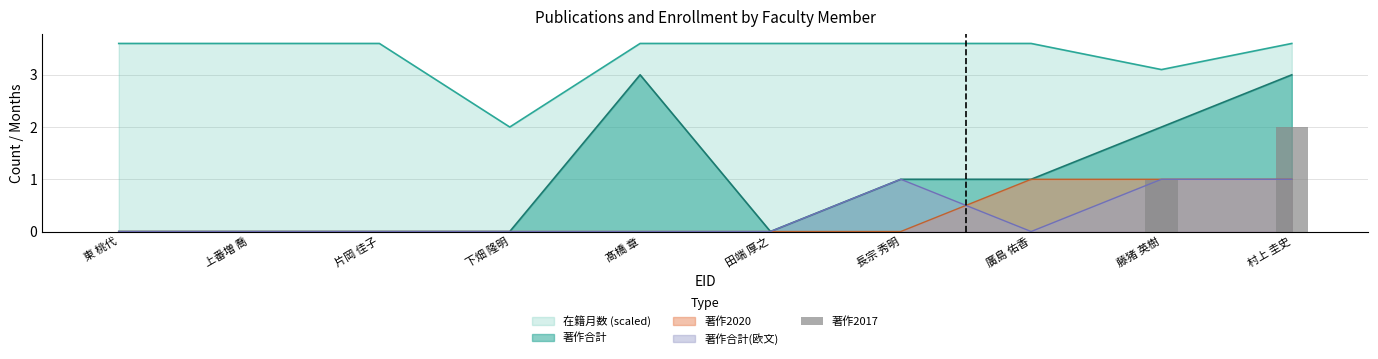

Which category has the lowest value across all series?

東 桃代